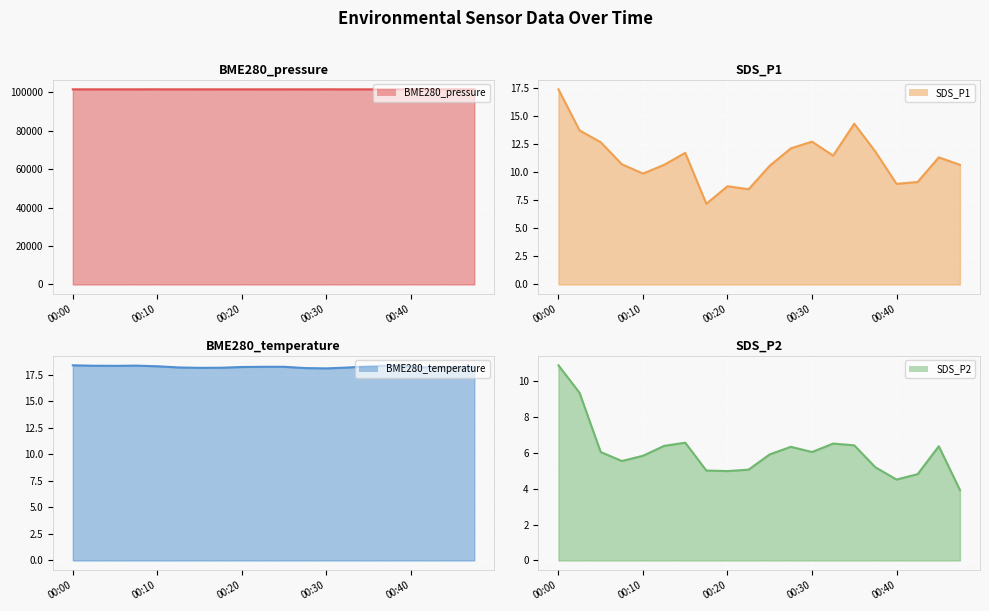

Reading left to right, transcribe all the data shown in this chart.

BME280_pressure line: 101613.4	101610.3	101609.5	101613.8	101616.4	101609.8	101616.0	101607.6	101607.5	101612.7	101610.0	101609.9	101618.5	101613.6	101607.4	101611.1	101612.2	101621.0	101616.1	101621.3
SDS_P1 line: 17.4	13.8	12.7	10.7	9.9	10.7	11.8	7.2	8.8	8.5	10.6	12.2	12.8	11.5	14.3	11.8	9.0	9.2	11.3	10.7
BME280_temperature line: 18.4	18.3	18.3	18.4	18.3	18.2	18.1	18.1	18.2	18.2	18.2	18.1	18.1	18.2	18.3	18.4	18.3	18.2	18.2	18.2
SDS_P2 line: 10.8	9.3	6.0	5.5	5.8	6.4	6.5	5.0	5.0	5.0	5.9	6.3	6.0	6.5	6.4	5.2	4.5	4.8	6.3	3.9